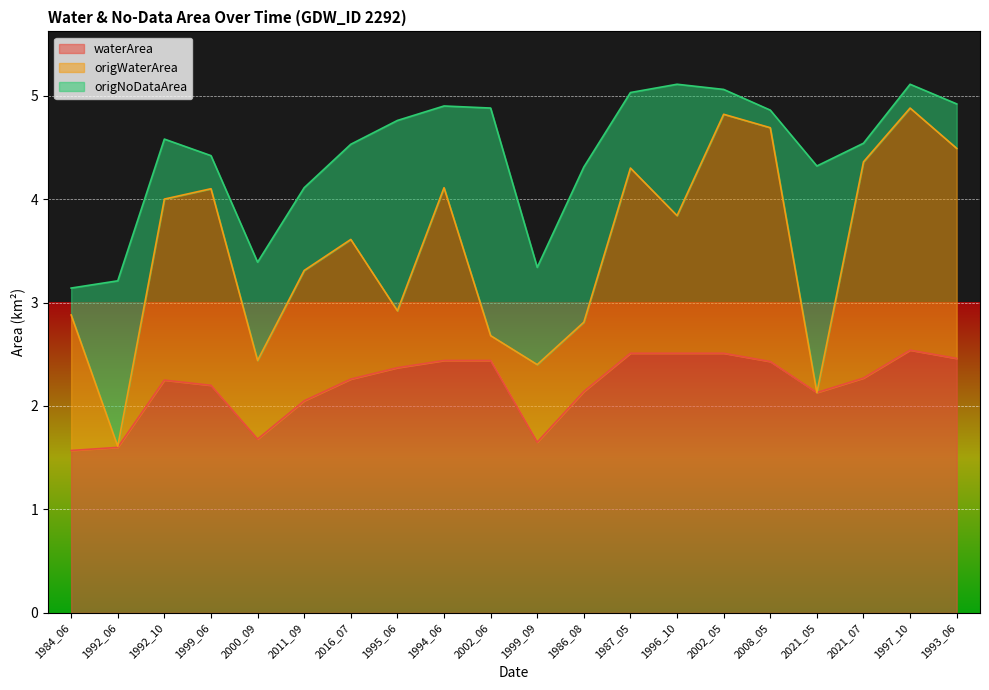

Is it true that waterArea equals 2.2 at 1999_06?

True